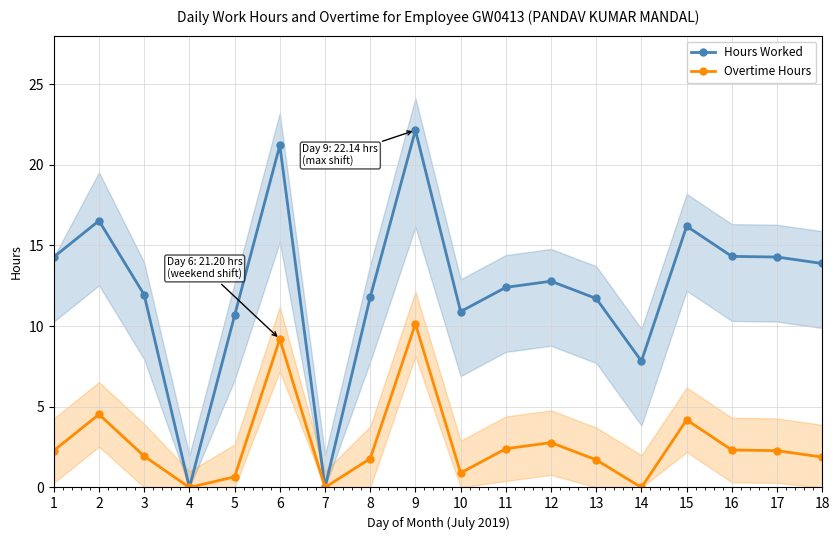

True or false: Overtime Hours and Hours Worked cross at least once.

False